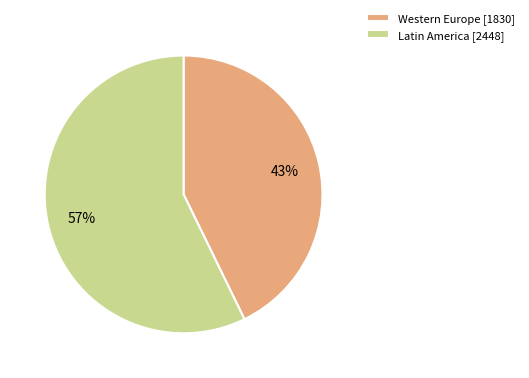

Approximately how many times larger is the value at Latin America [2448] compared to Western Europe [1830]?

1.3